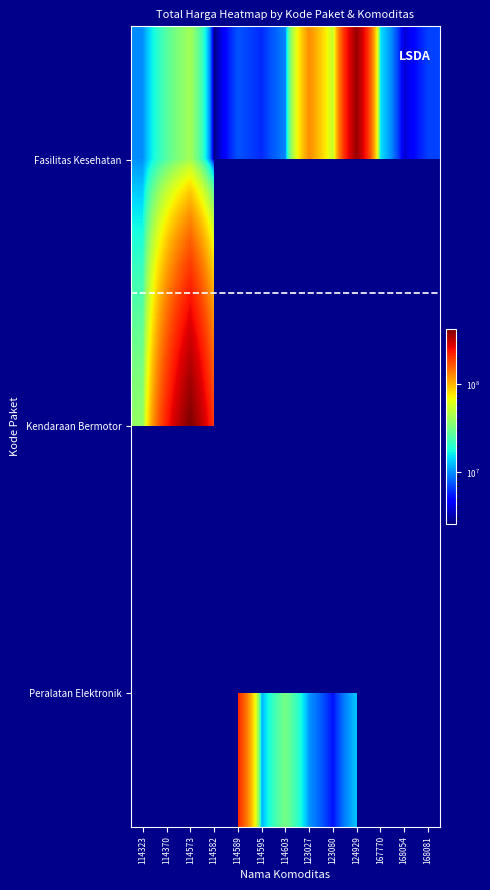

The value of Fasilitas Kesehatan at 114582 is 844317.3. True or false?

False